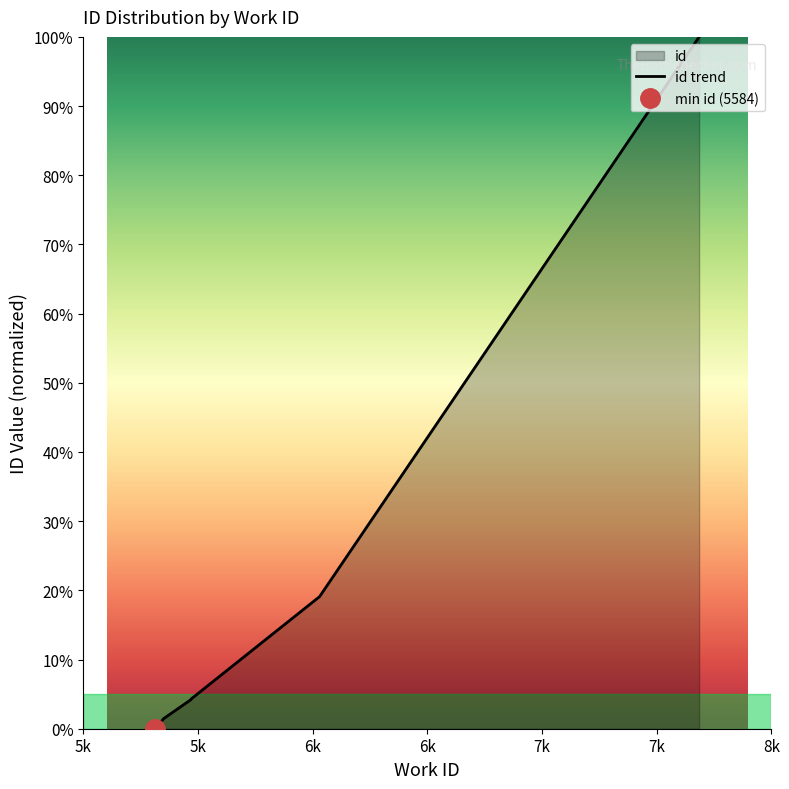

Reading left to right, extract all data points from this chart.

0.0	0.0	0.0	1.5	4.2	4.2	4.2	4.3	19.1	100.0